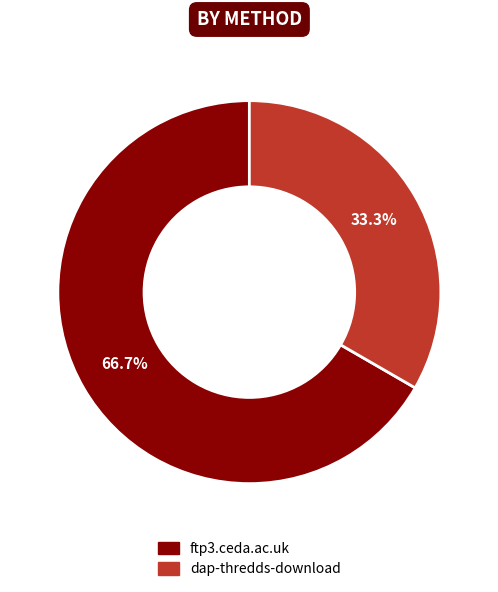

Is there a majority slice in this chart?

Yes